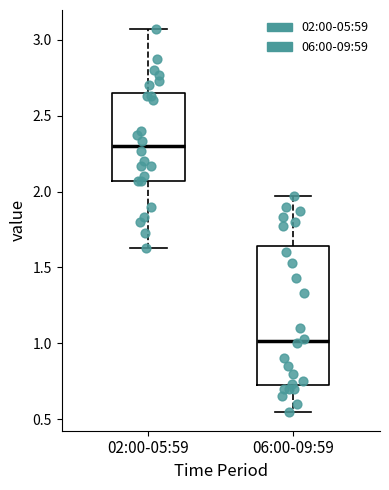

Where is the lower edge of the box for 02:00-05:59 on the y-axis? The values are not printed on the chart, so give them approximately, as read against the axis.

2.05